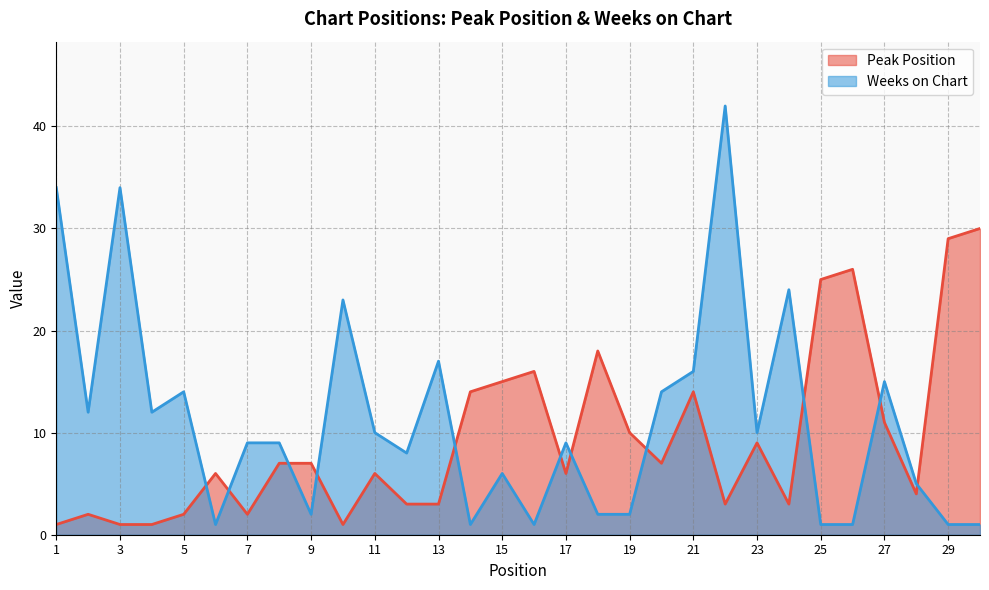

What is the value of the Weeks on Chart point at the 27th from the left?

15